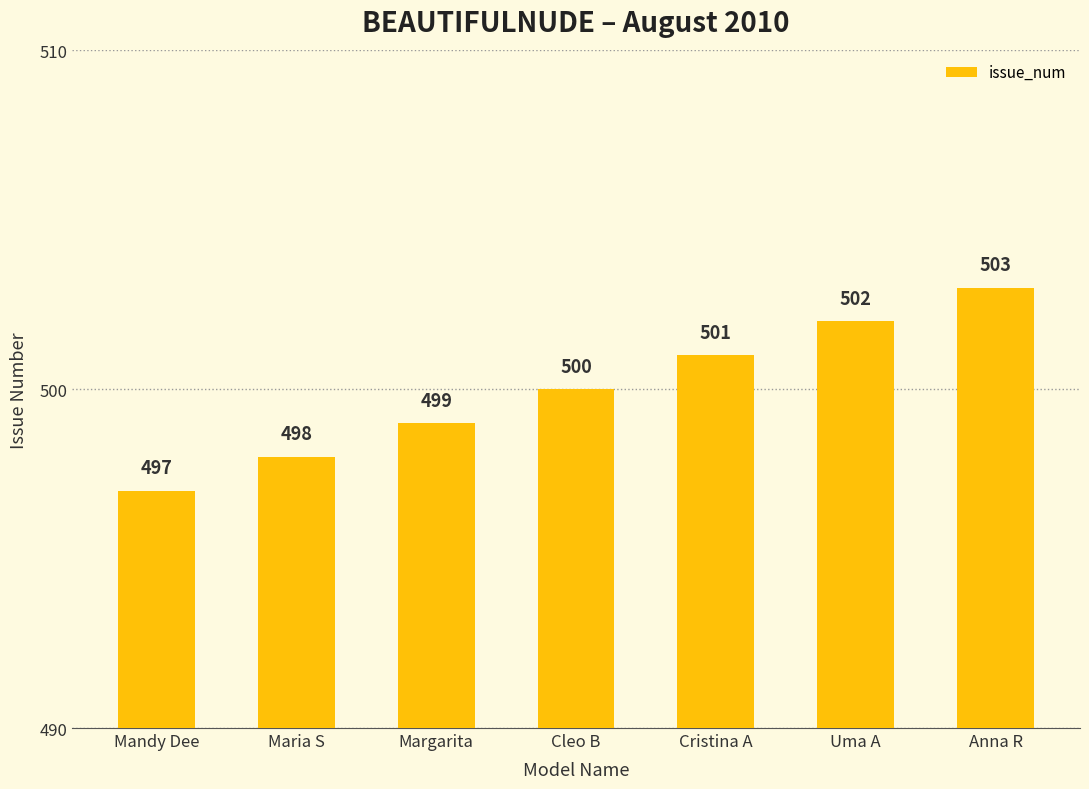

What is the maximum value shown in the chart?

503